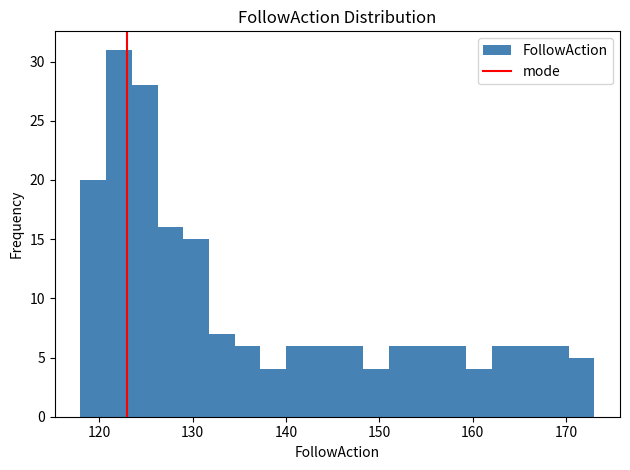

Around what value on the x-axis is the tallest bar? Give the approximate position of its centre, as read against the axis.

122